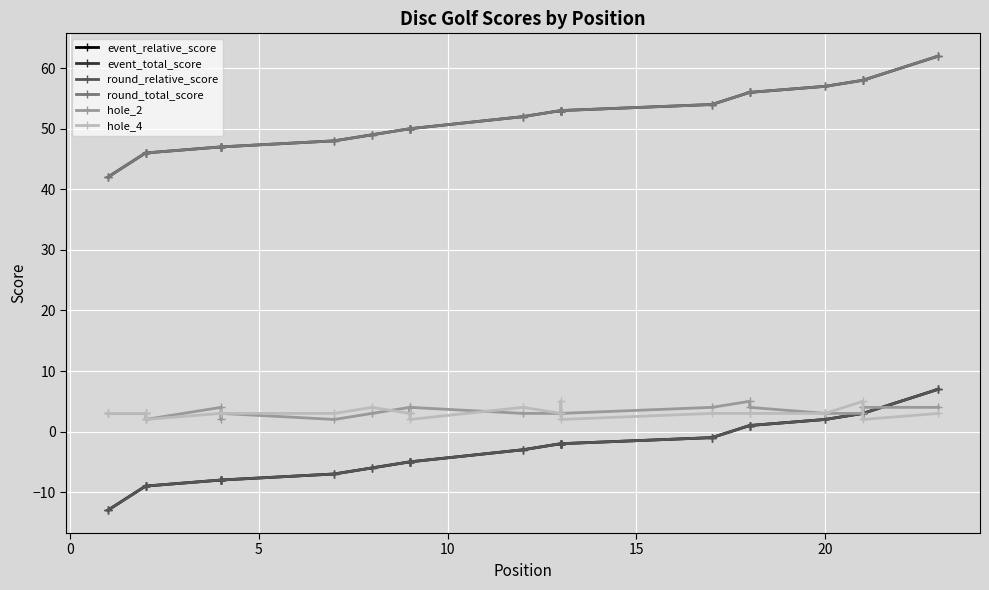

Is the value of hole_2 at 12 greater than the value of round_total_score at 8?

No